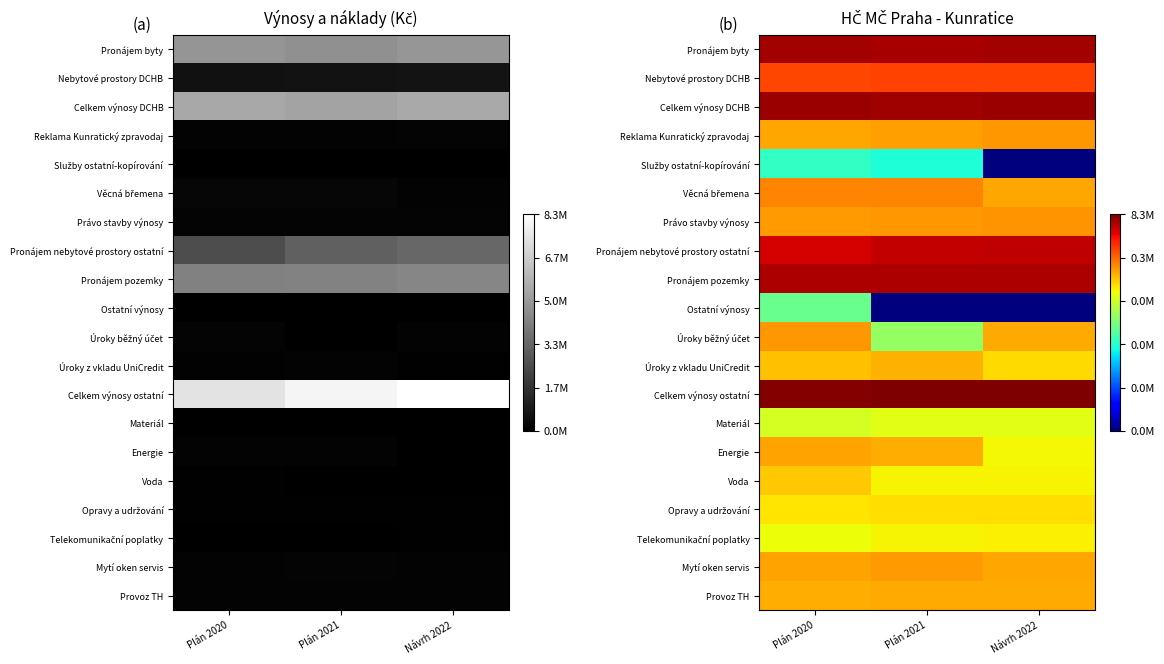

What is the spread (max minus min) of values at Plán 2020?

9.3